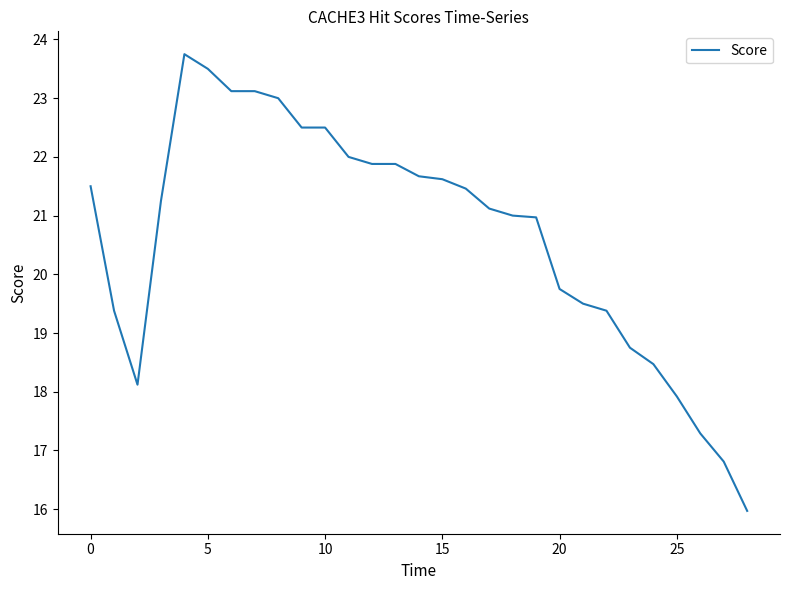

What is the minimum value shown in the chart?

16.0